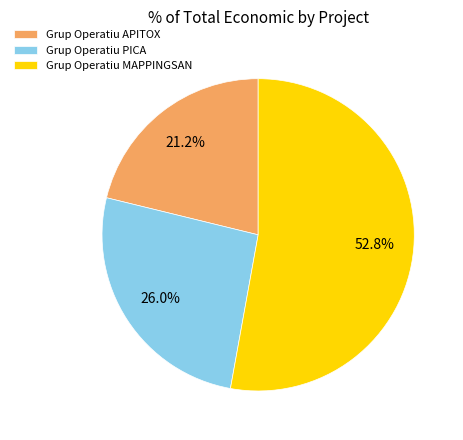

Count the number of slices in the pie.

3